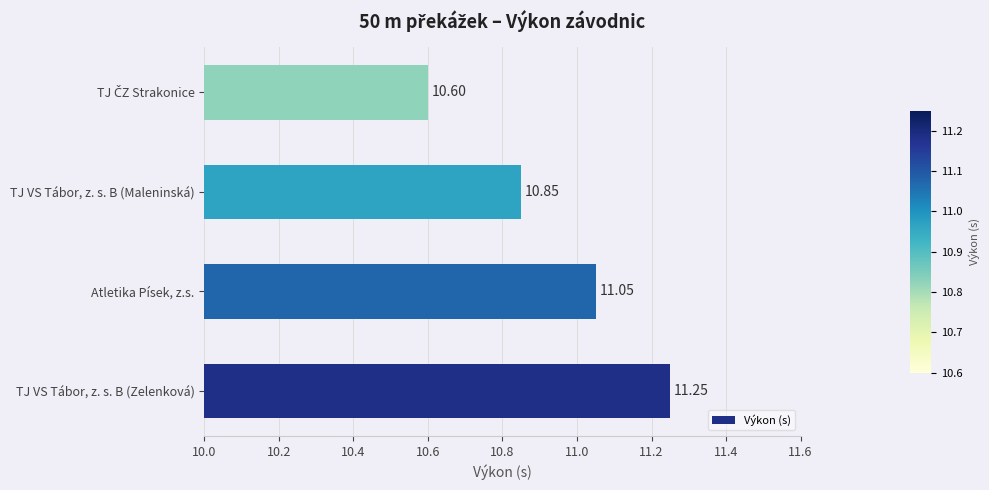

What is the minimum value shown in the chart?

10.6